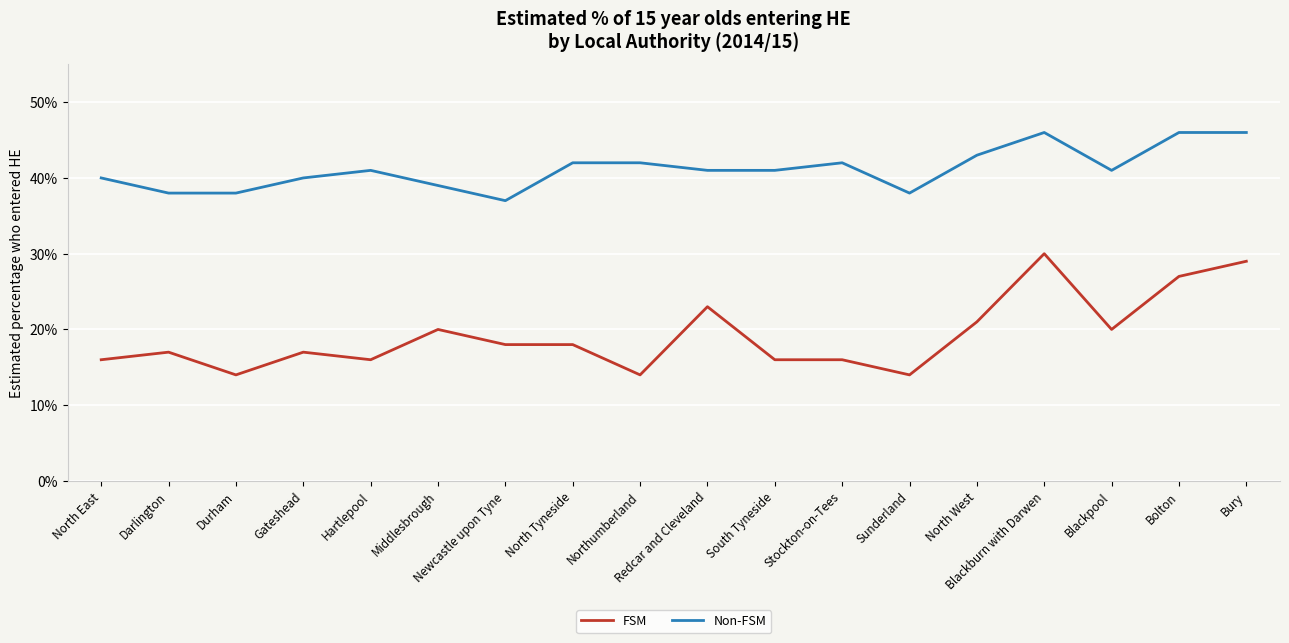

Is this an area chart (filled region under the line)?

No